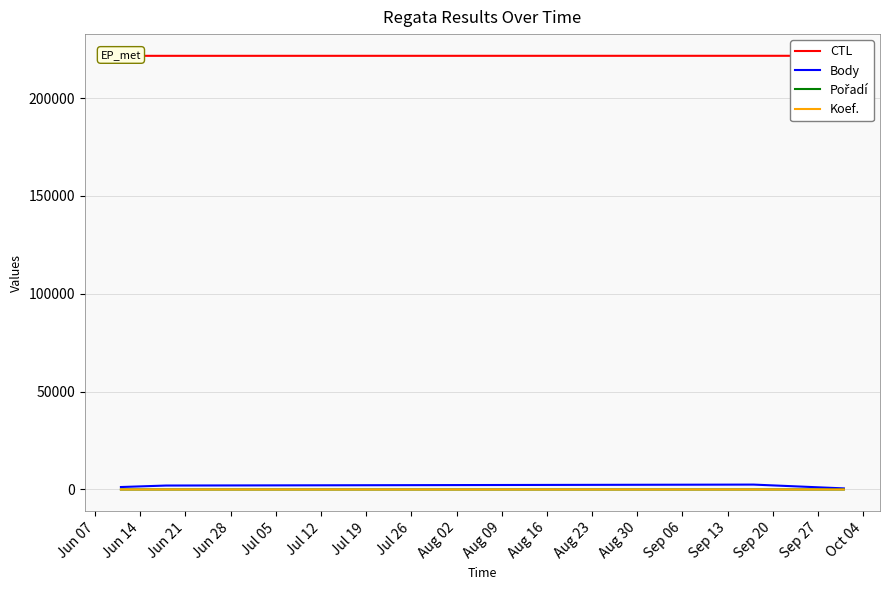

The Pořadí series shows 2 at Jun 14. True or false?

True